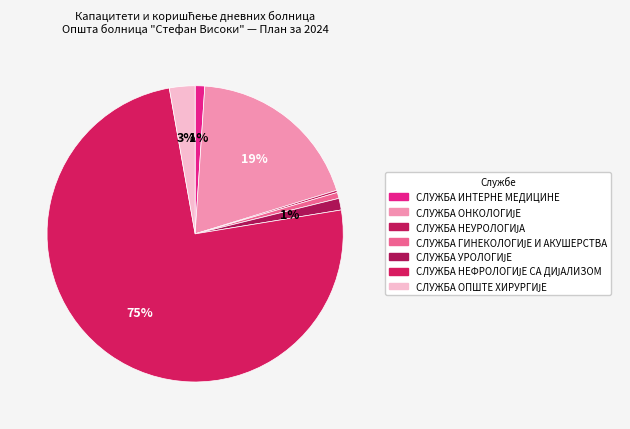

To the nearest percent, what is the average slice percentage?

14%